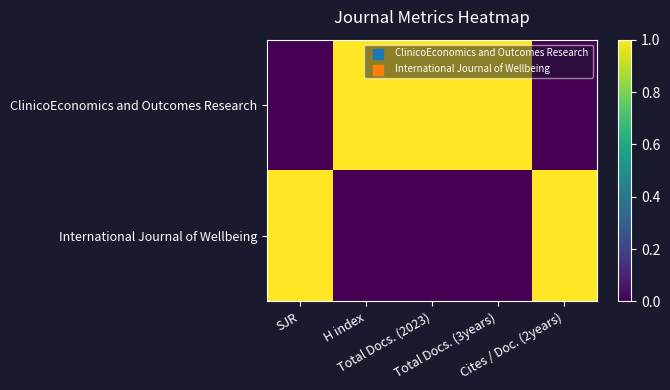

At Cites / Doc. (2years), list the series in order from smallest to largest.

ClinicoEconomics and Outcomes Research, International Journal of Wellbeing